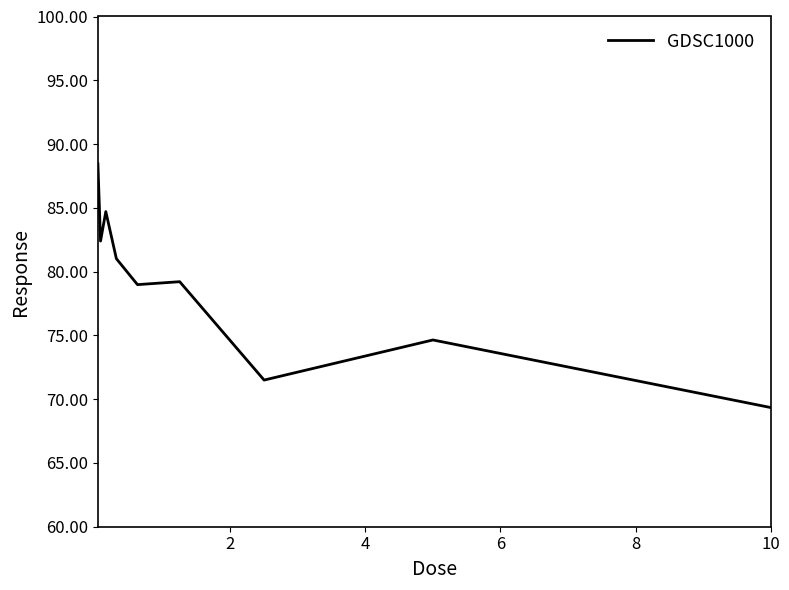

What is the minimum value shown in the chart?

69.3